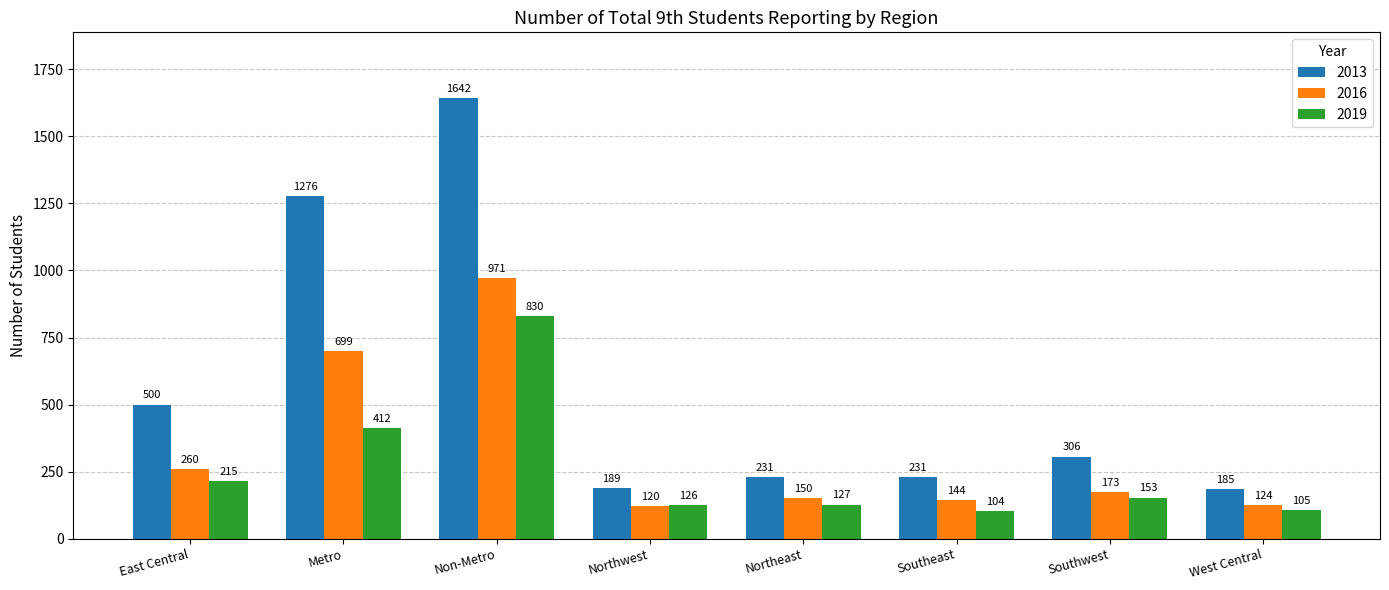

The 2013 series shows 396 at Northeast. True or false?

False